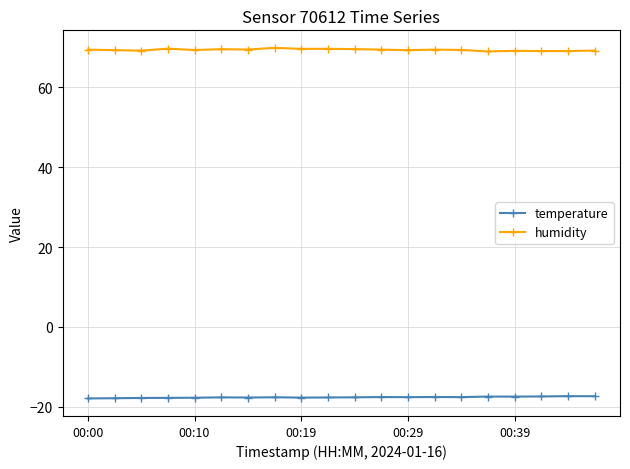

What is the average value of the humidity series?

69.4